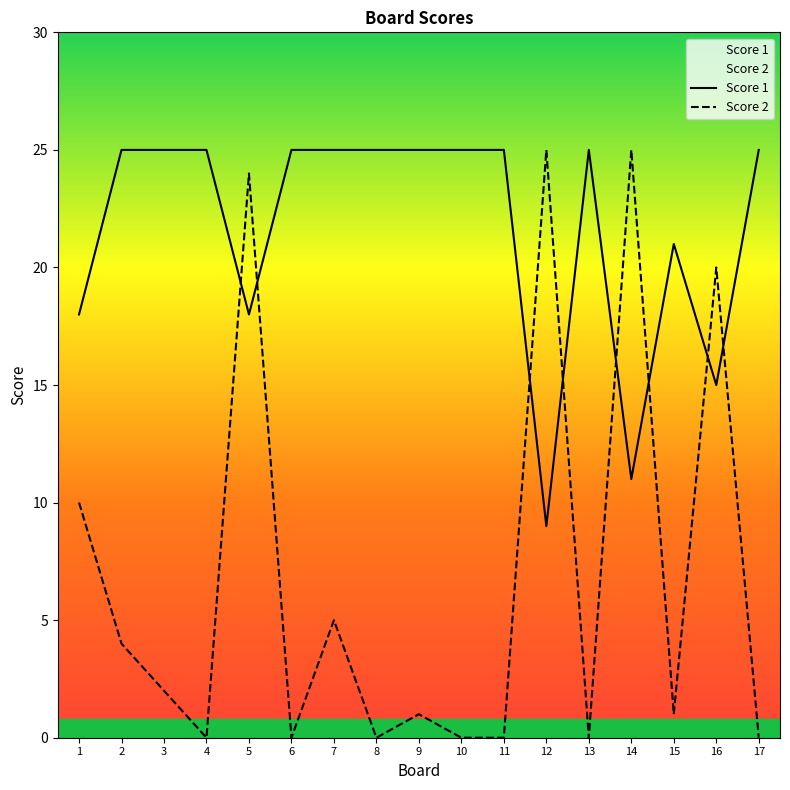

How many data points in Score 2 are less than 1?

7